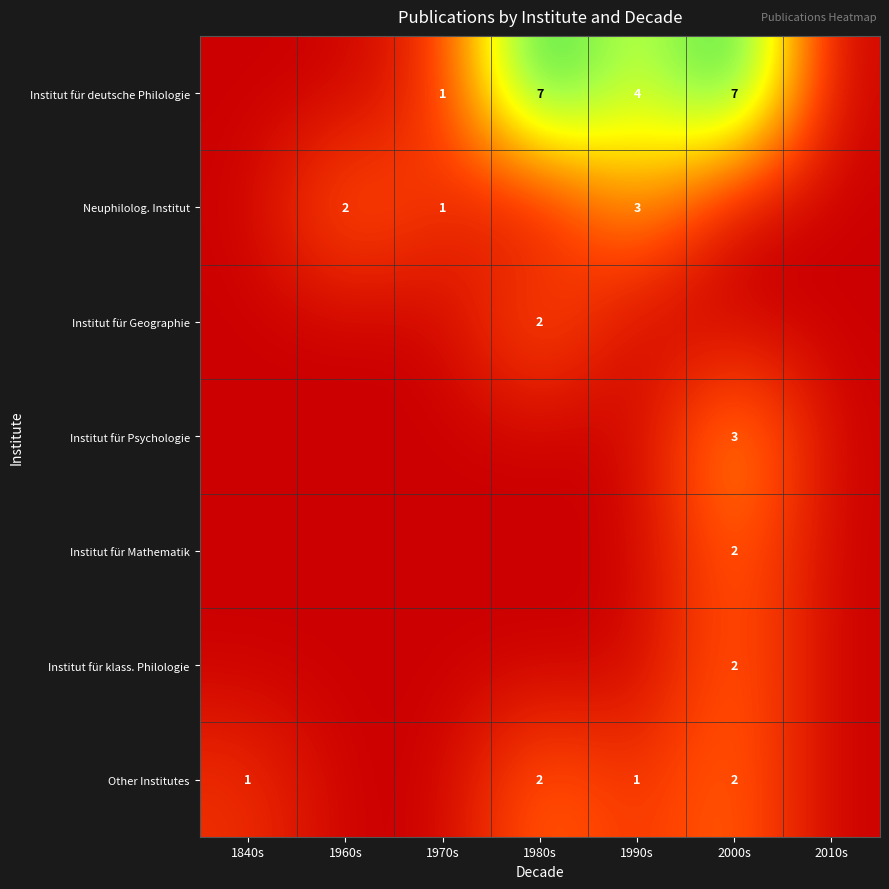

The Neuphilolog. Institut series shows 2 at 1970s. True or false?

False